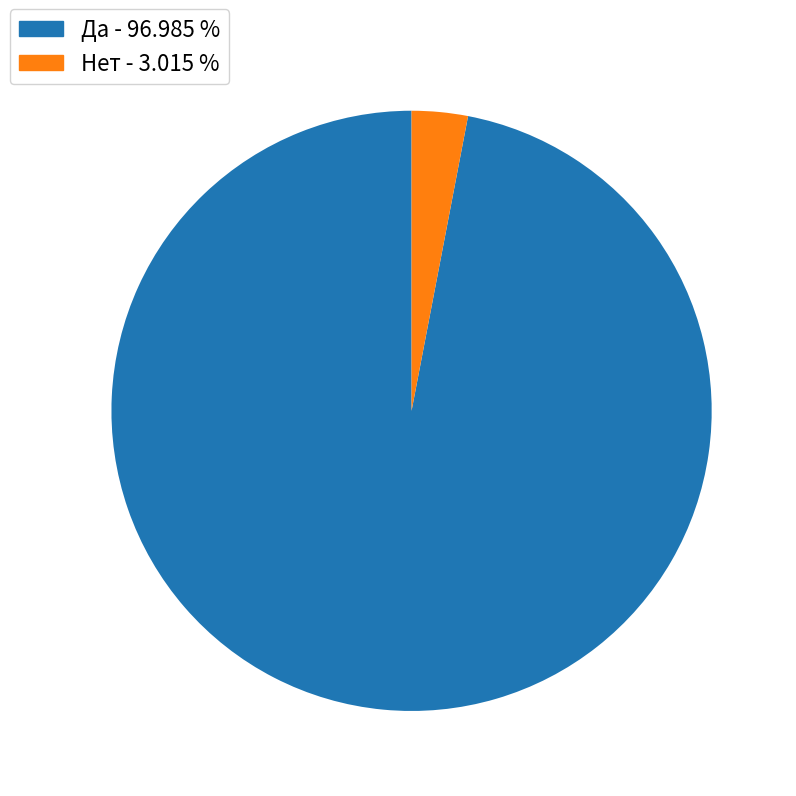

True or false: Да accounts for 97% of the total.

True